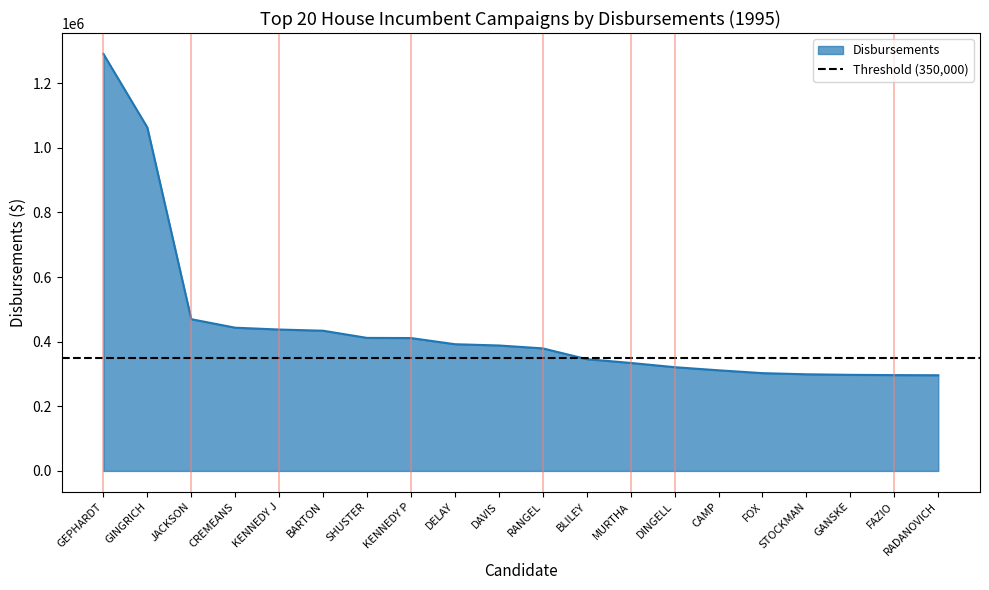

At which label does the data first exceed 388187?

GEPHARDT